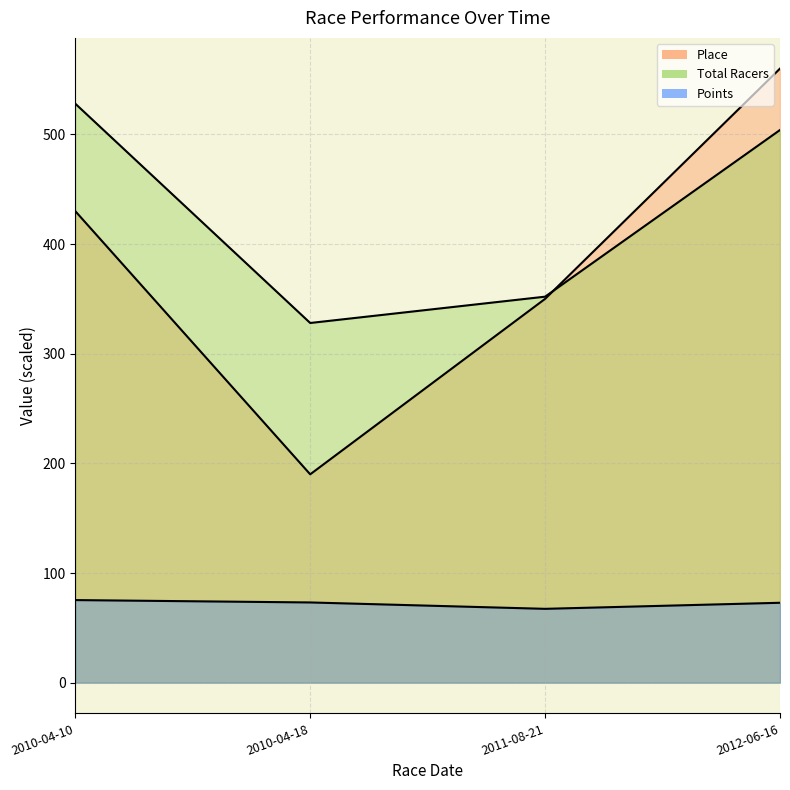

What are all the series names shown in the legend?

Place, Total Racers, Points